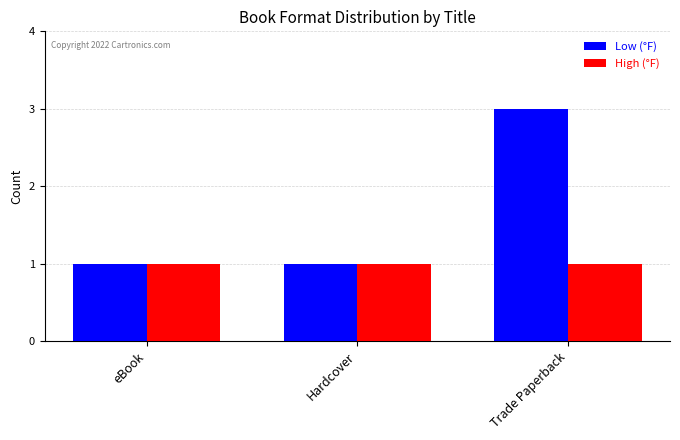

What is the approximate value of Low (°F) at Trade Paperback?

3